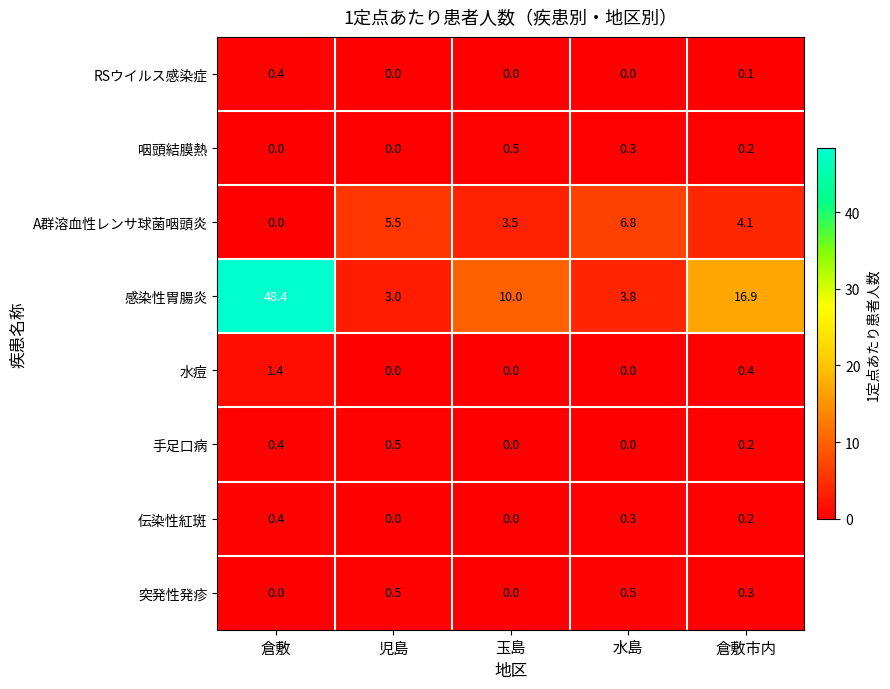

Count the number of categories in the chart.

5